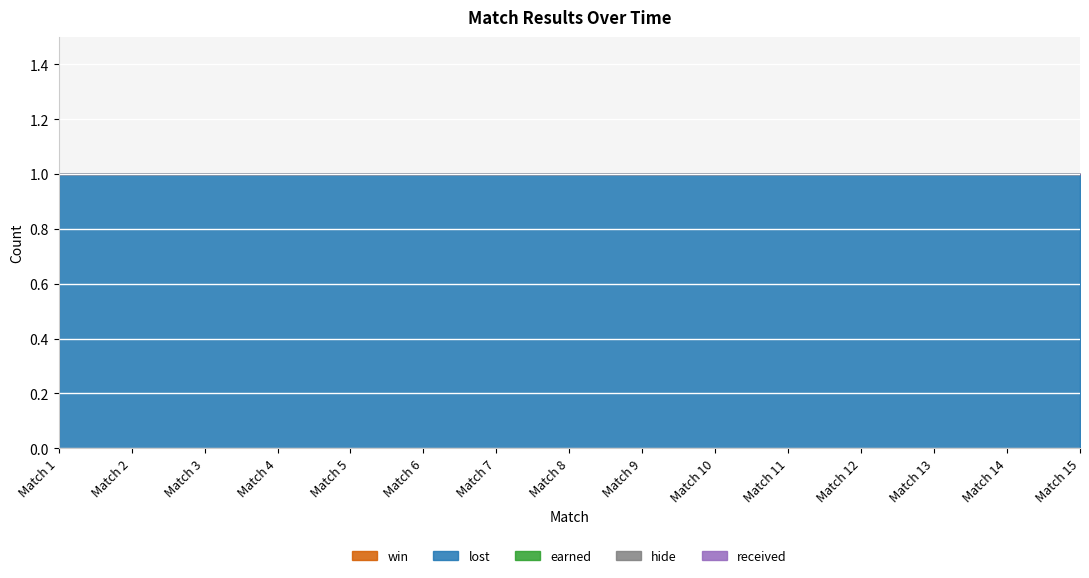

Which series changed the most between Match 8 and Match 14?

win